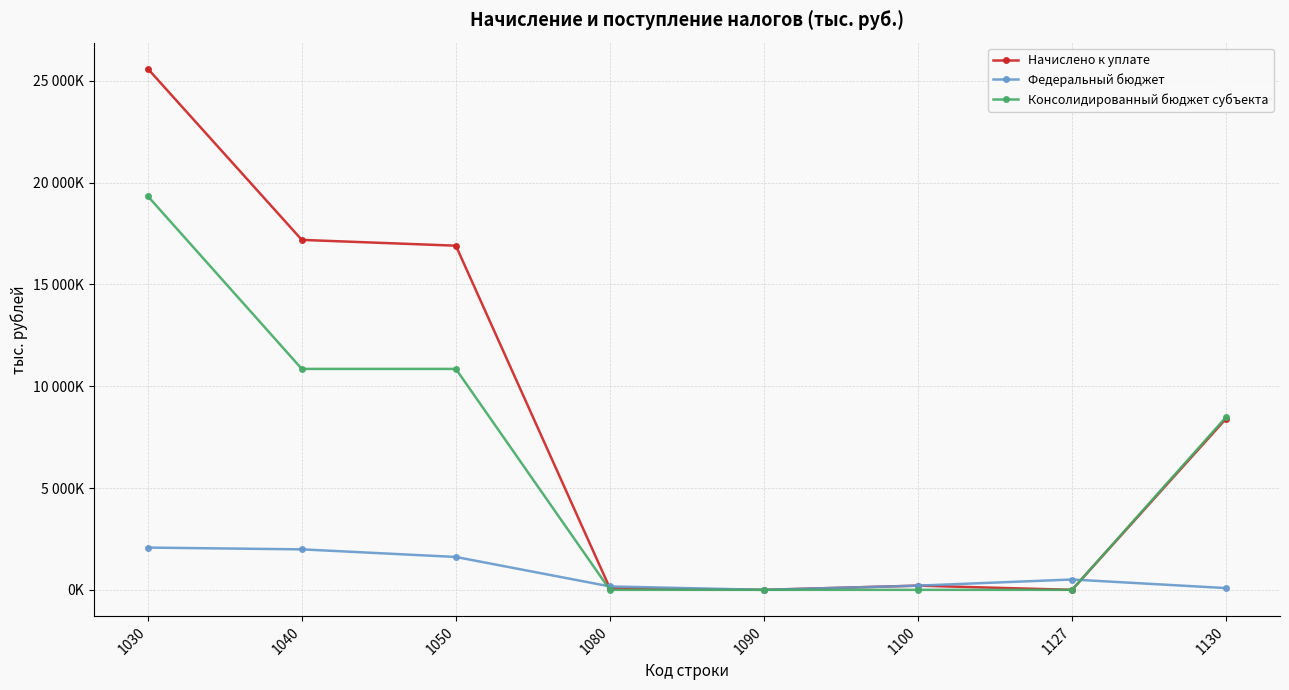

What are all the series names shown in the legend?

Начислено к уплате, Федеральный бюджет, Консолидированный бюджет субъекта